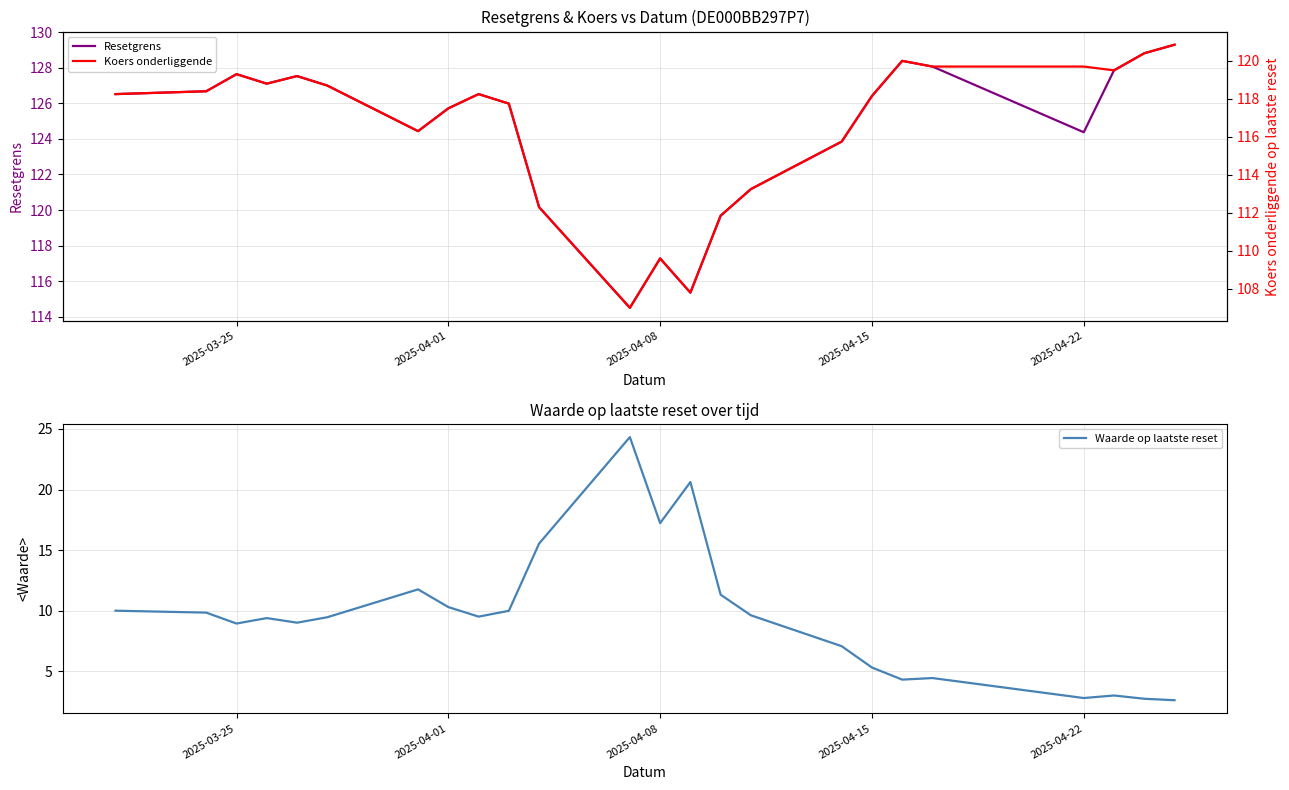

The Resetgrens series shows 46.8 at 2025-04-22. True or false?

False